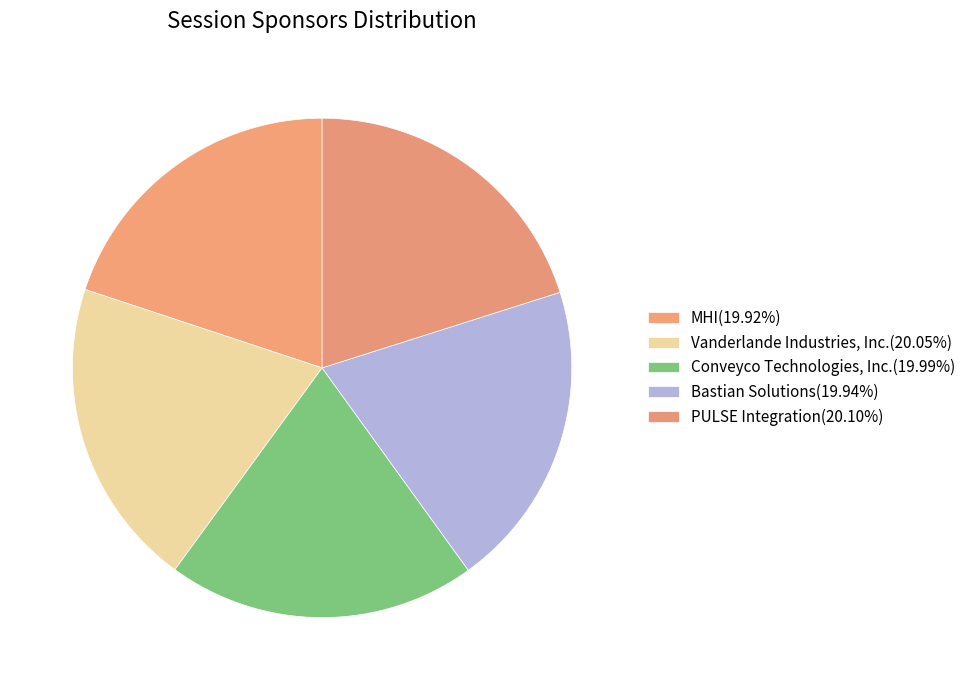

Does any single category account for the majority?

No